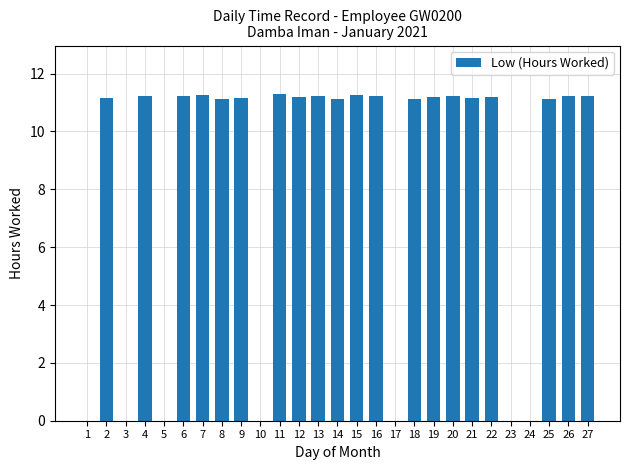

Which has a higher value, 14 or 5?

14